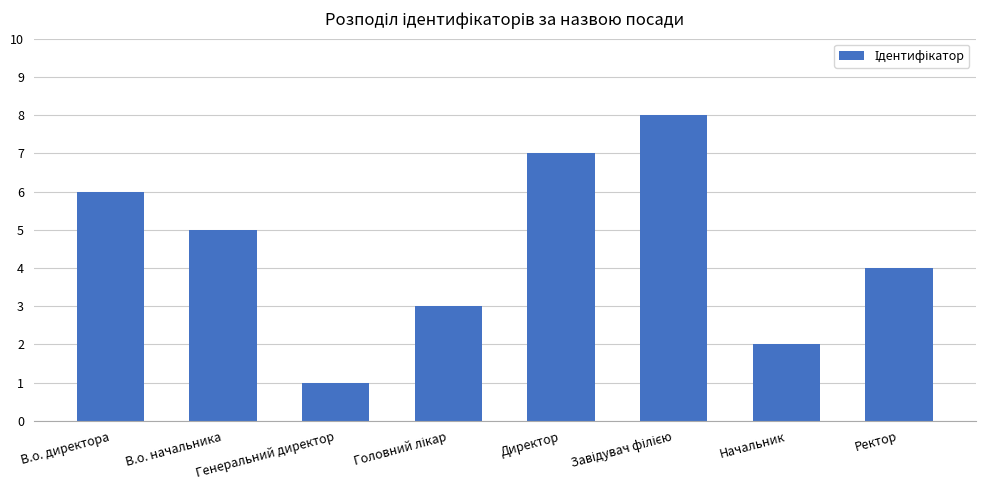

Between В.о. начальника and Генеральний директор, which is larger?

В.о. начальника